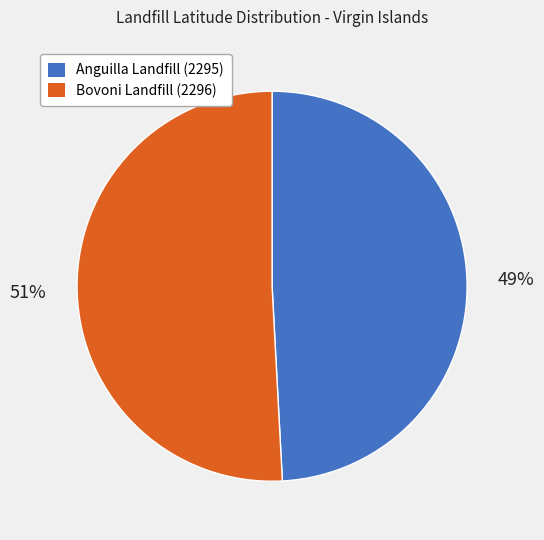

How many slices are in this pie chart?

2